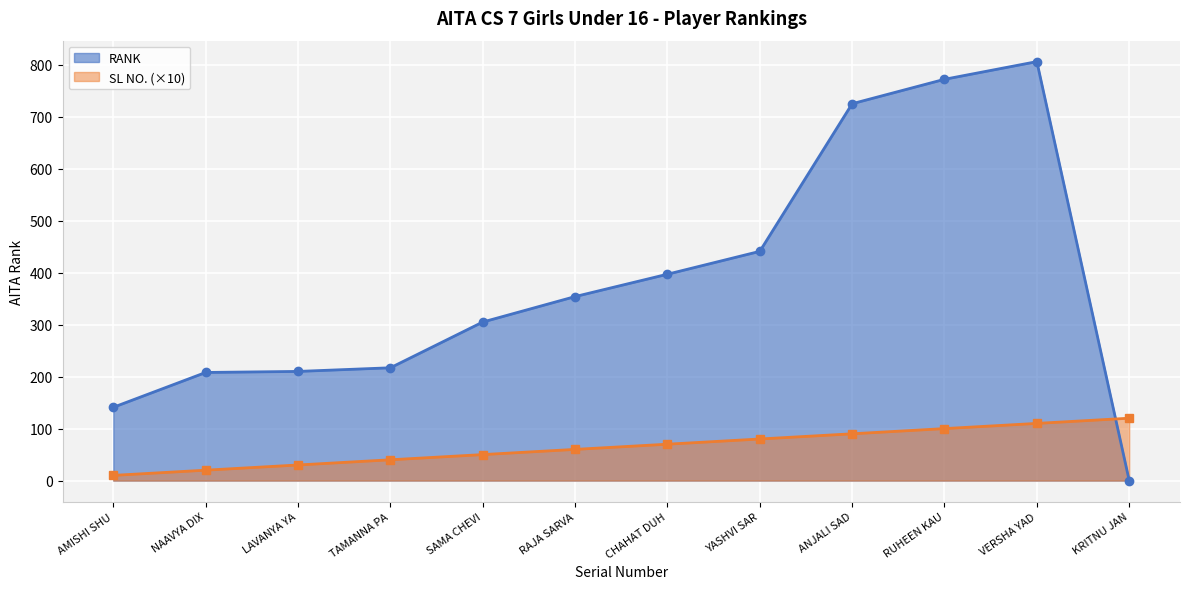

What is the total value across all series at RUHEEN KAU?

872